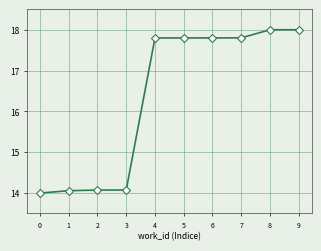

Is it true that the value at 8 is 18.0?

True